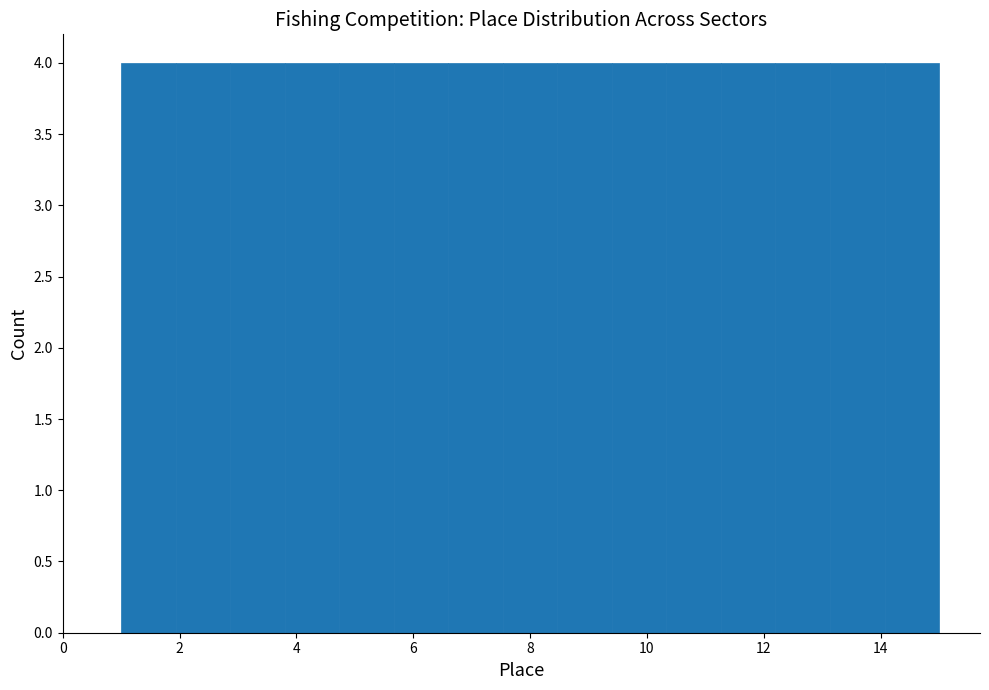

Reading left to right, transcribe this chart: for each bar, give the range it covers on the x-axis and its height. Neither the bar edges nor the heights are printed on the chart, so give them approximately, as read against the axes.

1.0 to 2.0: 4
2.0 to 2.8: 4
2.8 to 3.8: 4
3.8 to 4.8: 4
4.8 to 5.6: 4
5.6 to 6.6: 4
6.6 to 7.6: 4
7.6 to 8.4: 4
8.4 to 9.4: 4
9.4 to 10.4: 4
10.4 to 11.2: 4
11.2 to 12.2: 4
12.2 to 13.2: 4
13.2 to 14.0: 4
14.0 to 15.0: 4